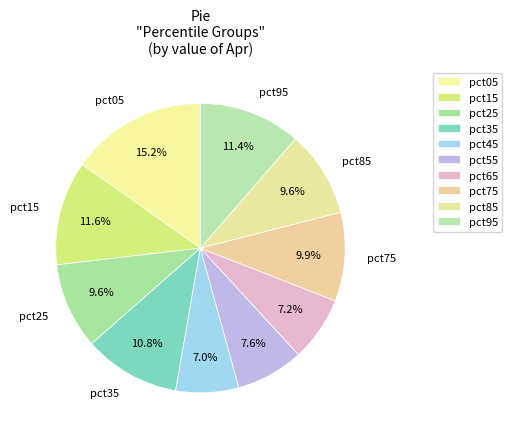

Count the number of slices in the pie.

10